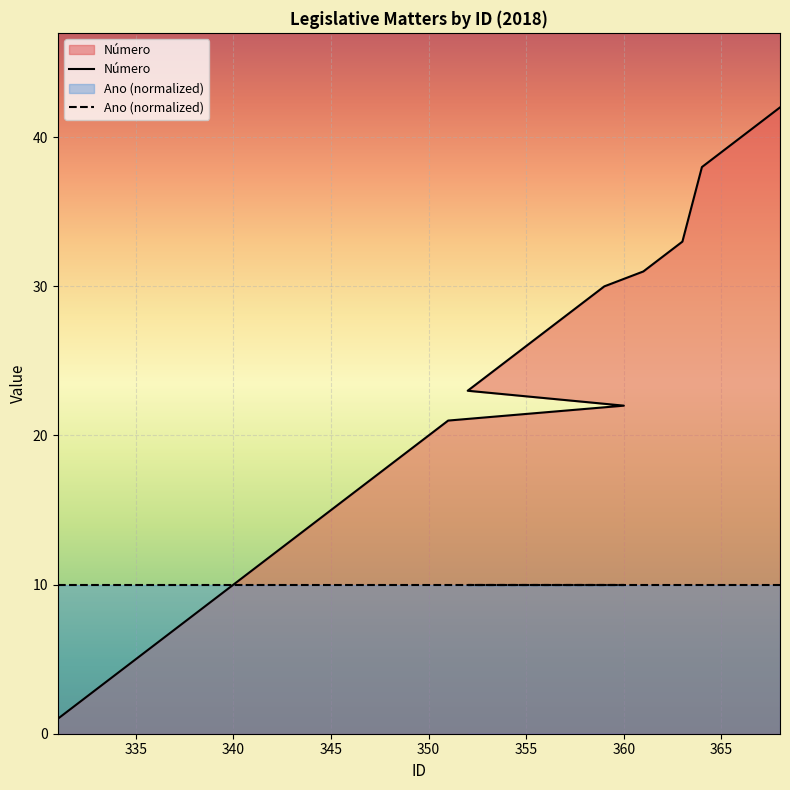

What is the maximum value shown in the chart?

42